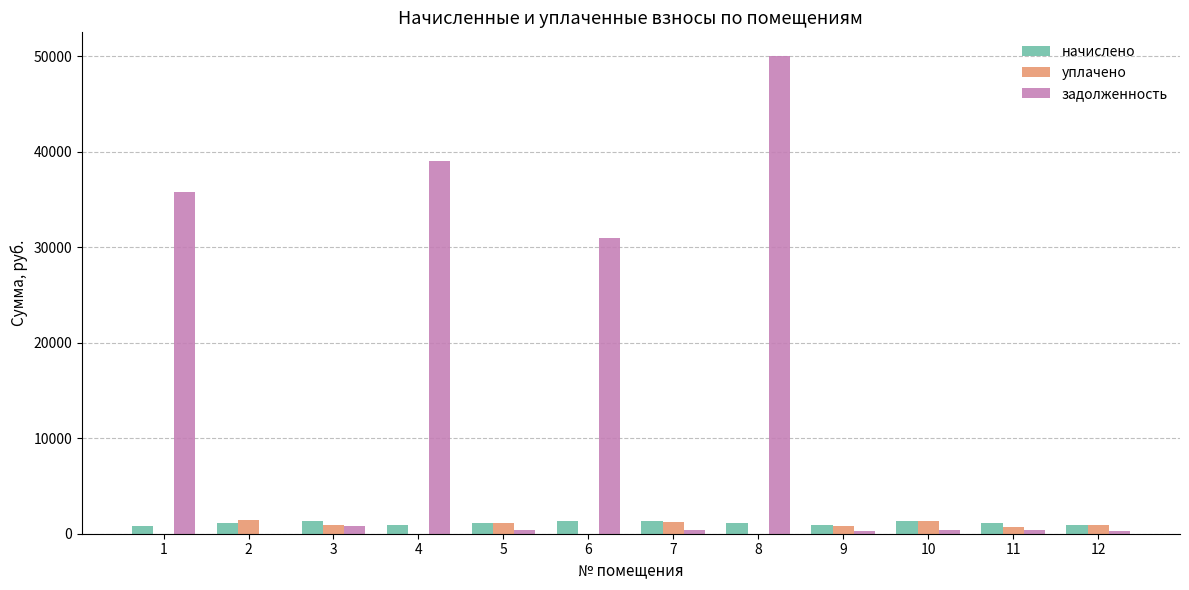

At which category is the sum across all series the highest?

8